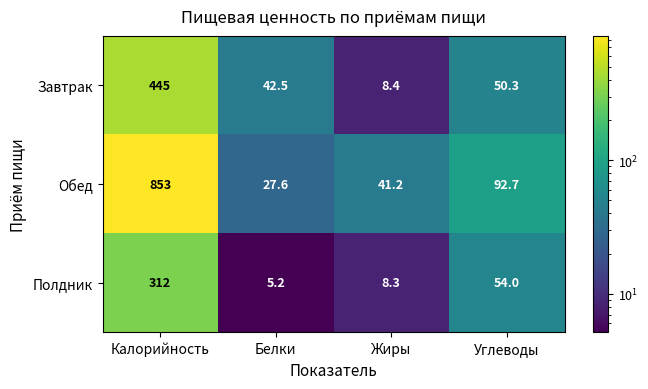

At which label does Завтрак first exceed 50?

Калорийность